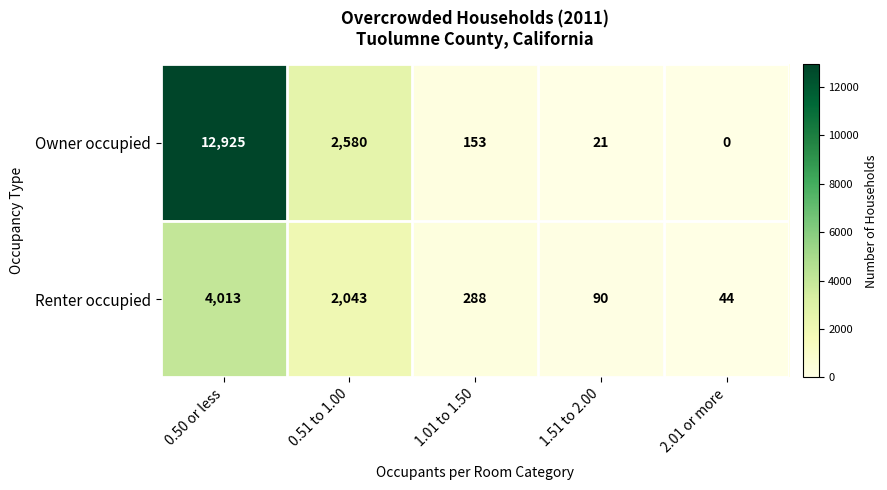

What is the total value across all series at 1.51 to 2.00?

111